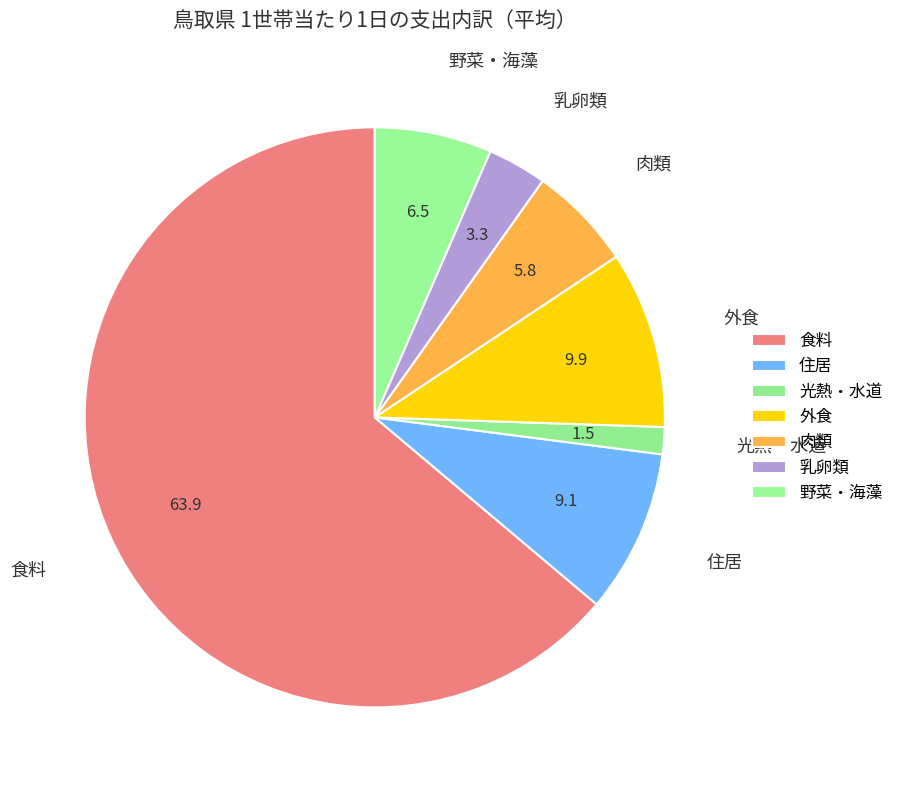

Do 外食 and 肉類 together represent more than half of the pie?

No